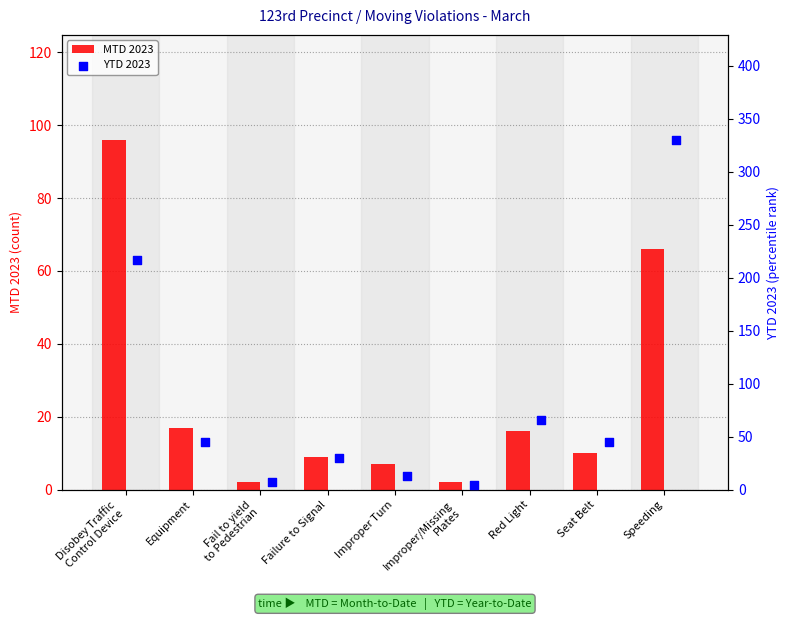

What is the difference between the MTD 2023 values at Equipment and Failure to Signal?

8